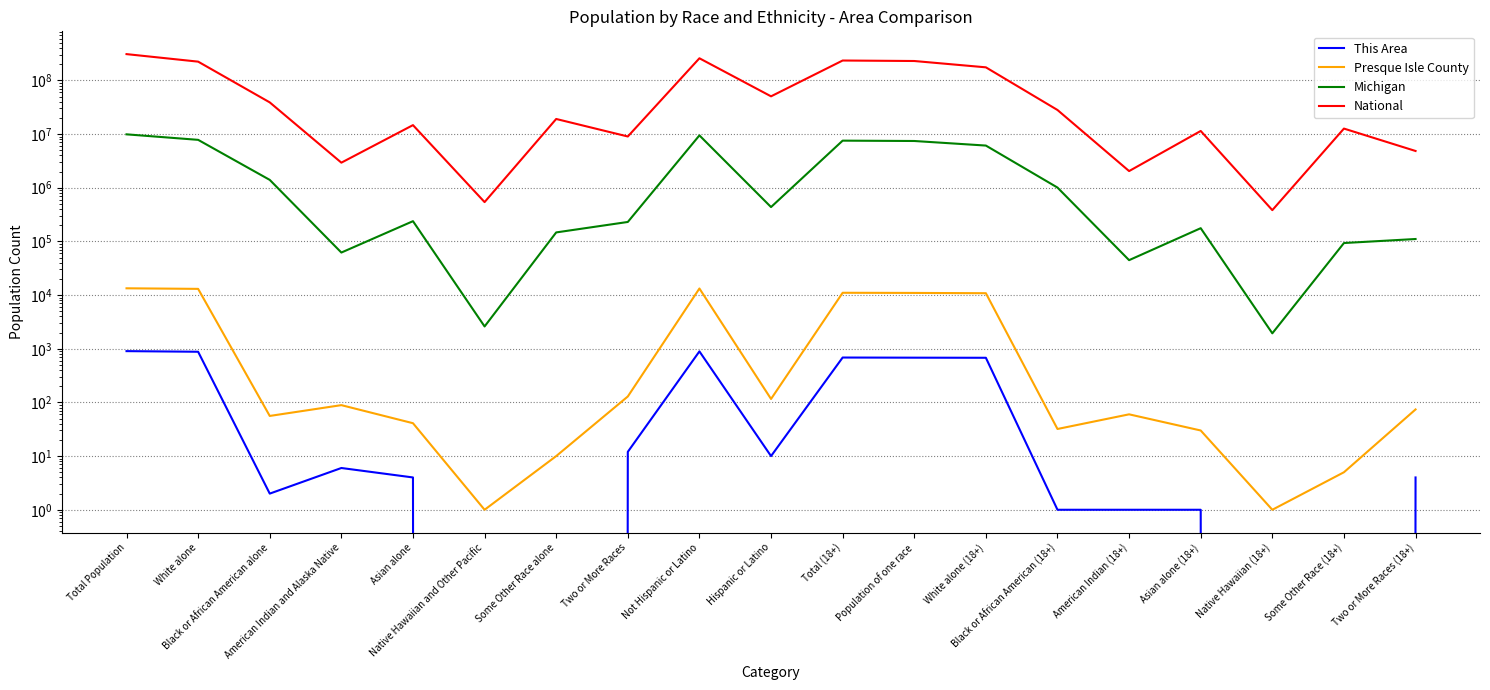

At which label is Presque Isle County closest to 6688?

White alone (18+)